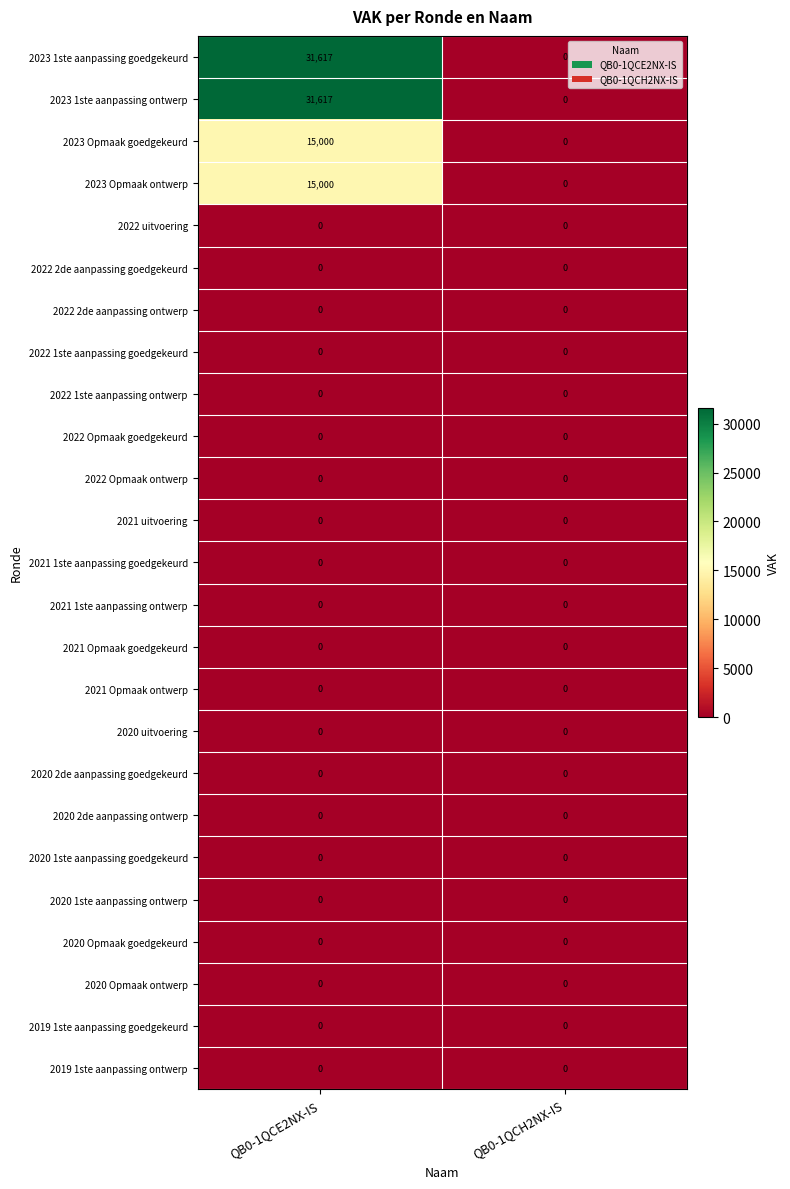

What is the total value across all series at QB0-1QCE2NX-IS?

93234